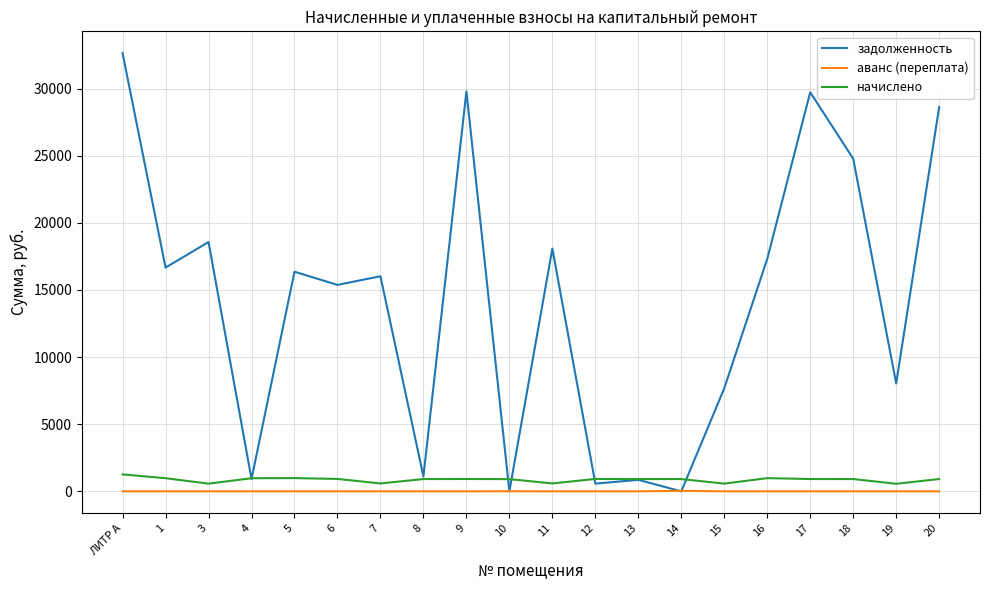

Which series has the largest range (max minus min)?

задолженность